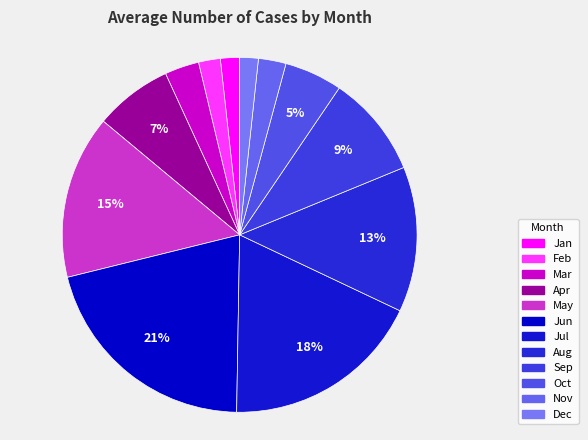

Rank the categories by value from highest to lowest.

Jun, Jul, May, Aug, Sep, Apr, Oct, Mar, Nov, Feb, Jan, Dec